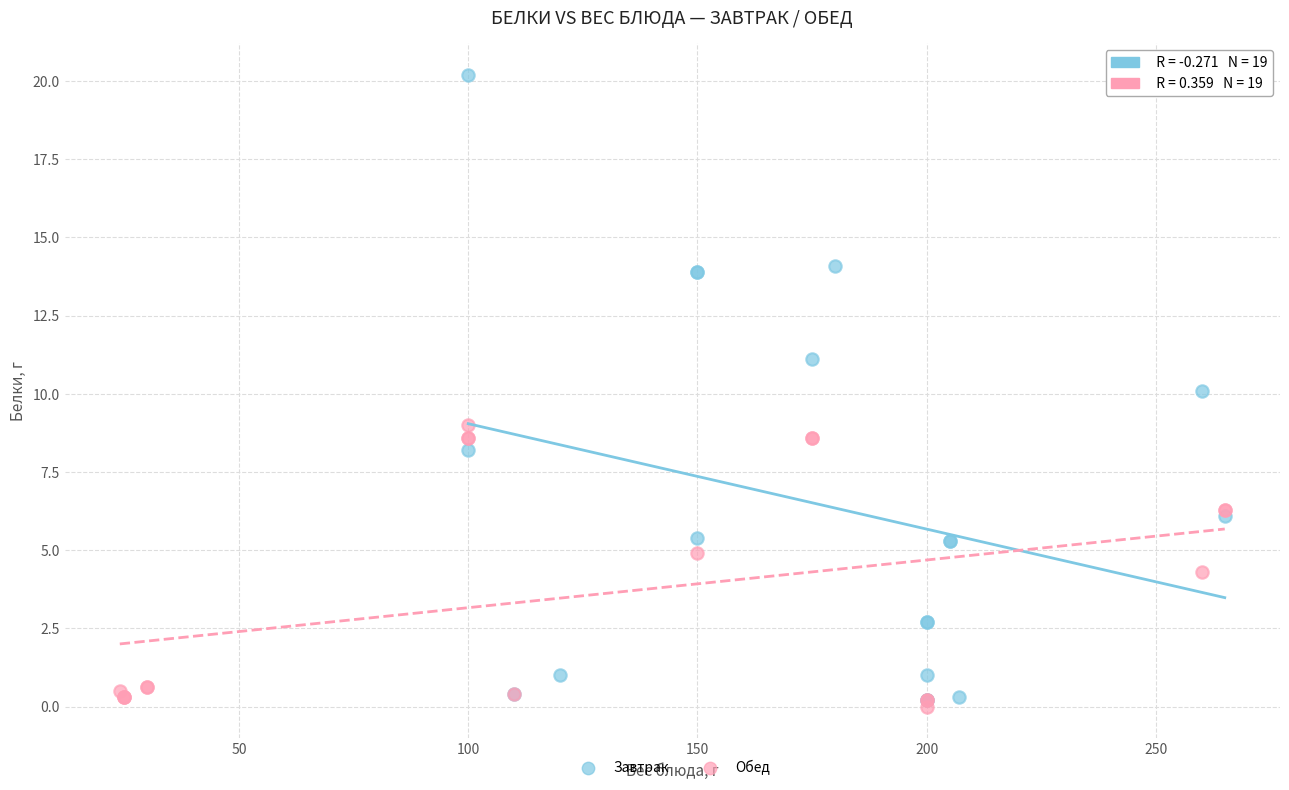

What are all the series names shown in the legend?

Завтрак, Обед